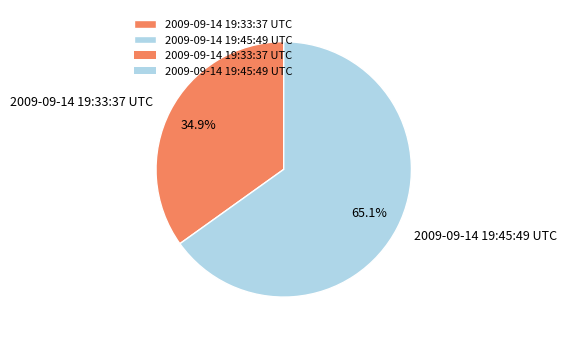

To the nearest percent, what percentage of the pie is 2009-09-14 19:45:49 UTC?

65%